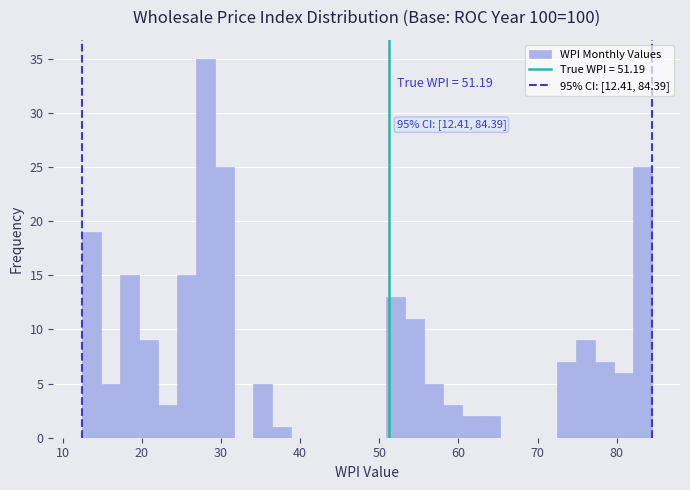

Read against the x-axis, roughly where is the centre of the tallest bar?

28